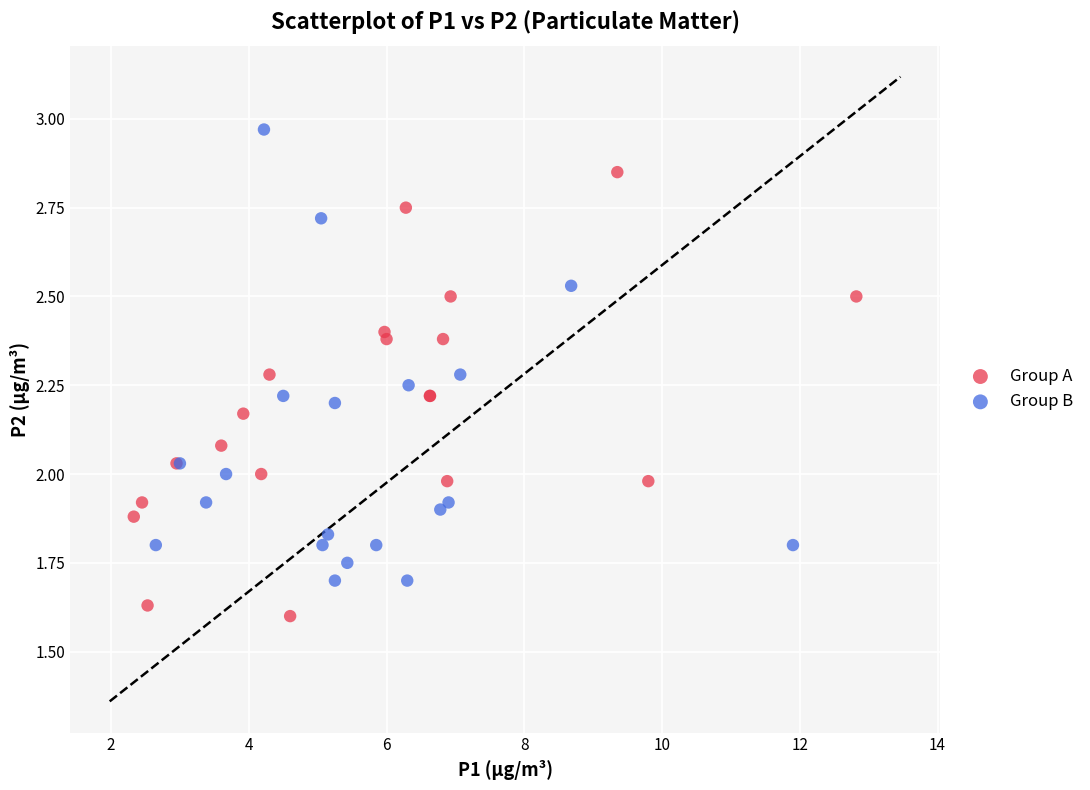

Which series has the largest Y range (max minus min)?

Group B